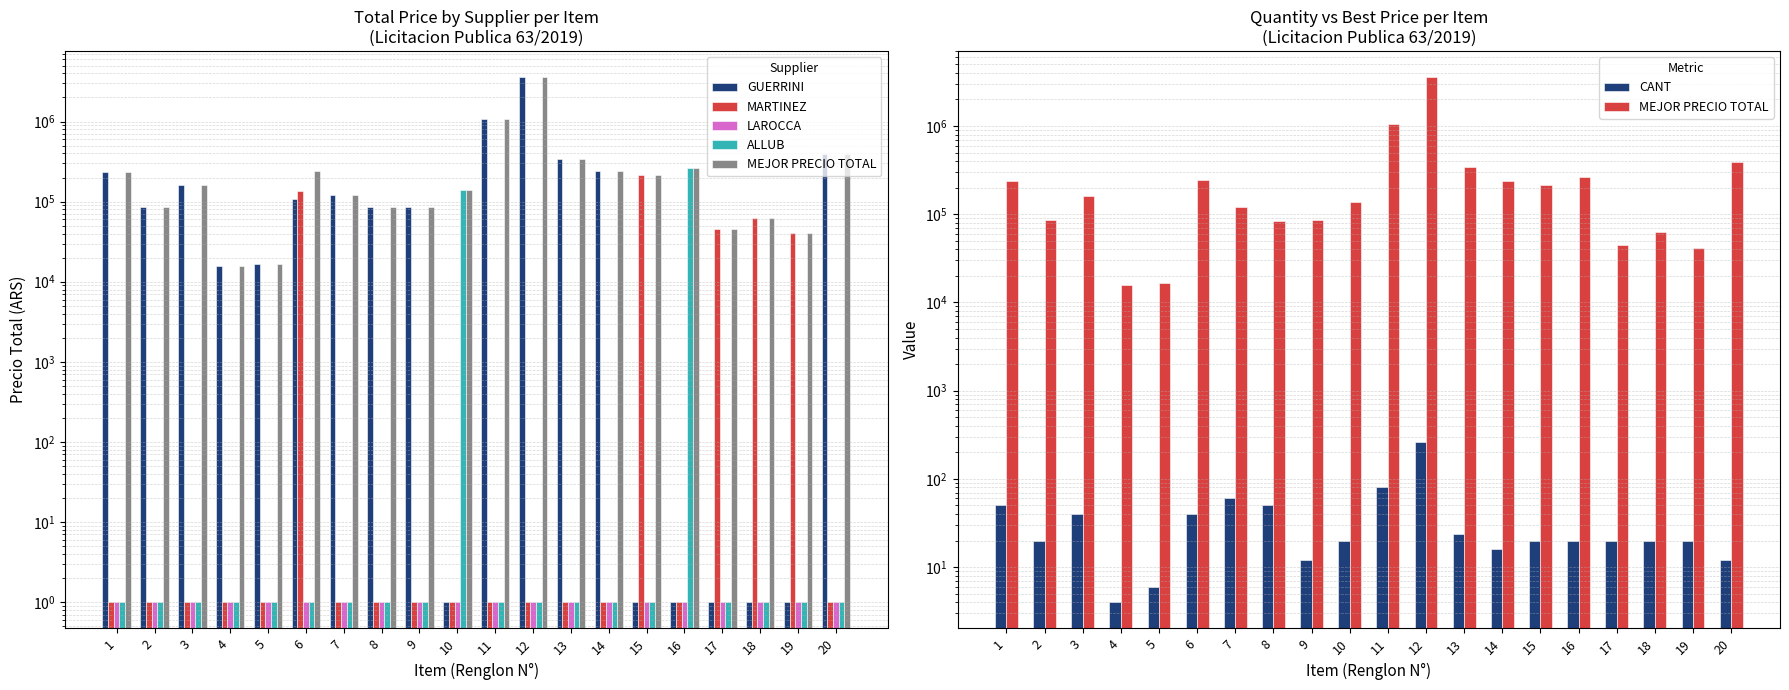

What is the difference between the maximum and minimum values in the GUERRINI series?

3577599